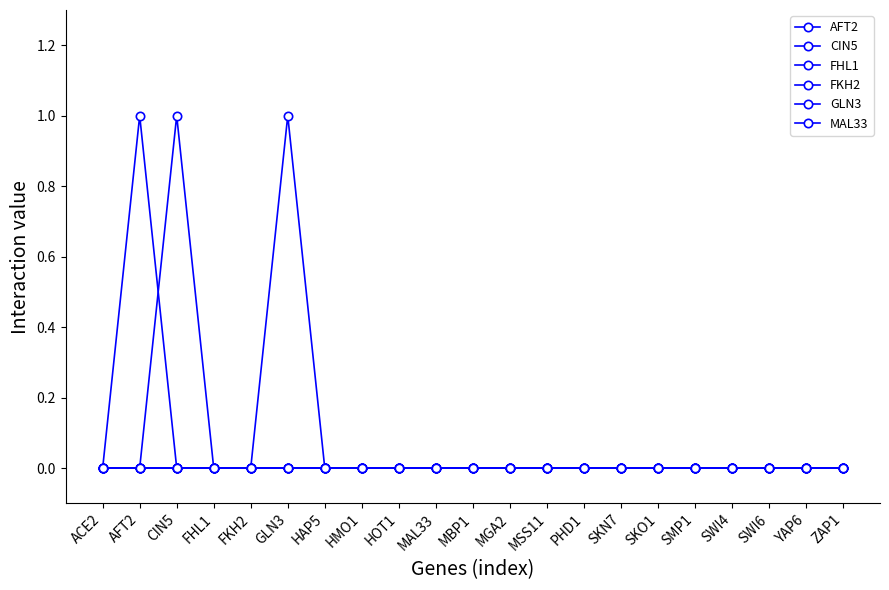

Is this an area chart (filled region under the line)?

No